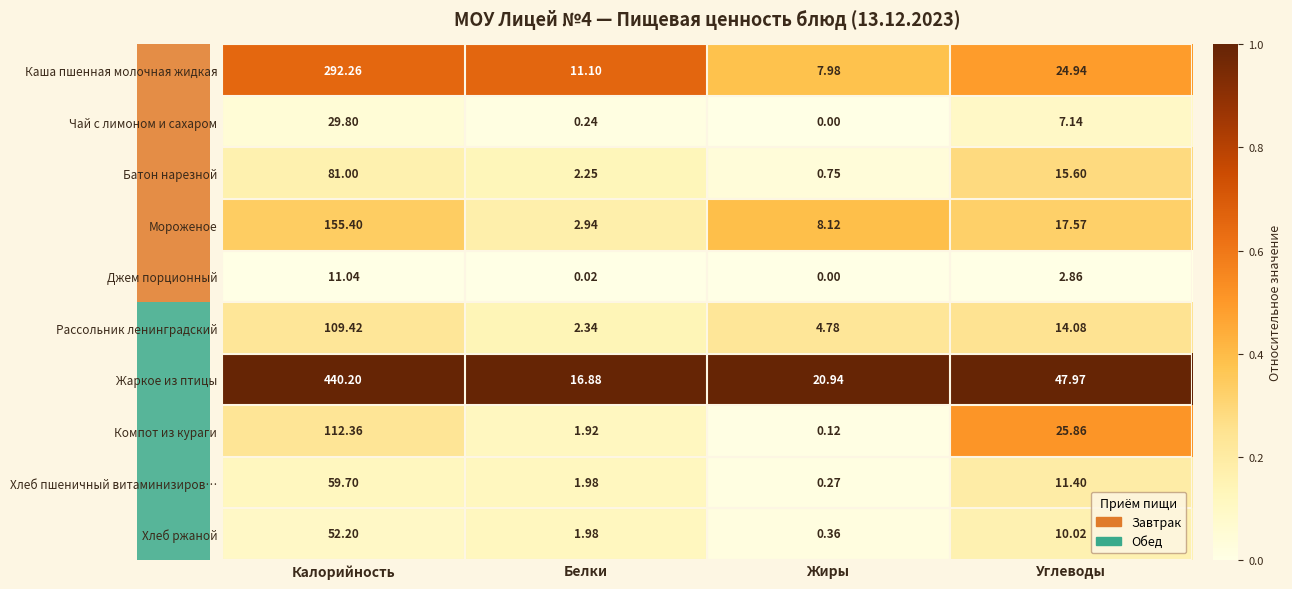

List the series in order of their peak value, highest first.

Жаркое из птицы, Каша пшенная молочная жидкая, Мороженое, Компот из кураги, Рассольник ленинградский, Батон нарезной, Хлеб пшеничный витаминизиров…, Хлеб ржаной, Чай с лимоном и сахаром, Джем порционный